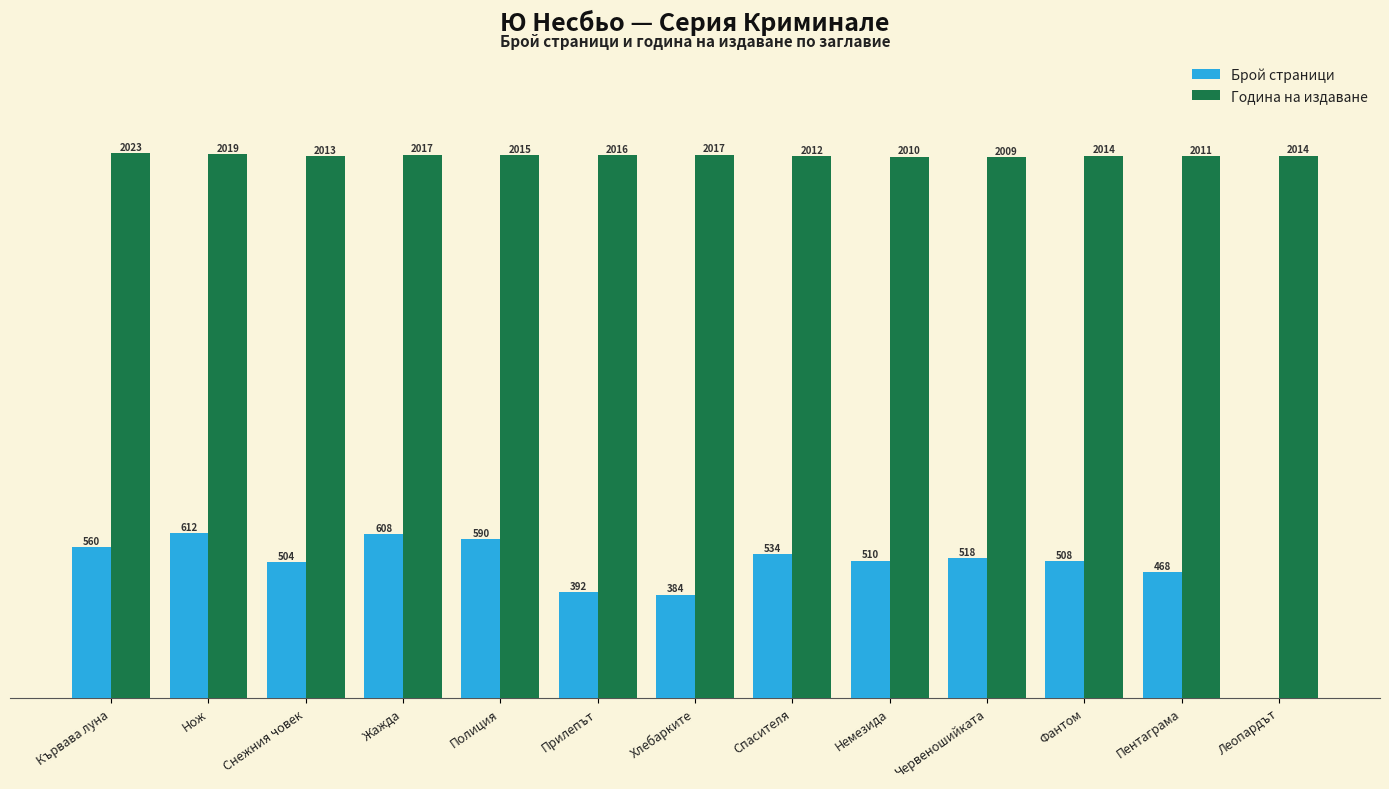

At which category is the sum across all series the highest?

Нож